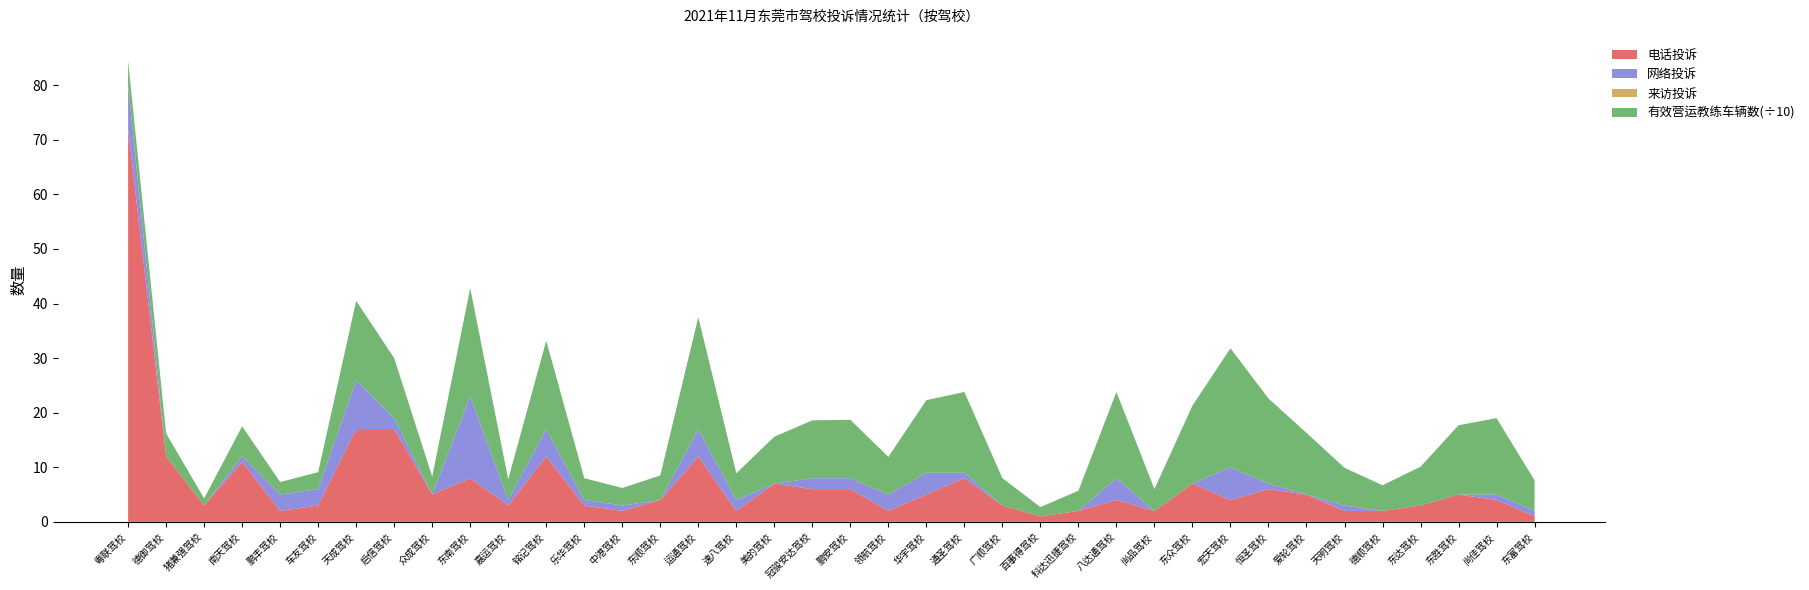

Reading left to right, list all the values displayed in this chart.

电话投诉: 72	12	3	11	2	3	17	17	5	8	3	12	3	2	4	12	2	7	6	6	2	5	8	3	1	2	4	2	7	4	6	5	2	2	3	5	4	1
网络投诉: 8	0	0	1	3	3	9	2	0	15	1	5	1	1	0	5	2	0	2	2	3	4	1	0	0	0	4	0	0	6	1	0	1	0	0	0	1	1
来访投诉: 0	0	0	0	0	0	0	0	0	0	0	0	0	0	0	0	0	0	0	0	0	0	0	0	0	0	0	0	0	0	0	0	0	0	0	0	0	0
有效营运教练车辆数: 45	42	13	55	23	31	145	110	33	198	38	162	40	32	45	205	49	86	106	107	69	133	148	50	17	37	158	40	143	218	156	113	69	47	71	127	140	56